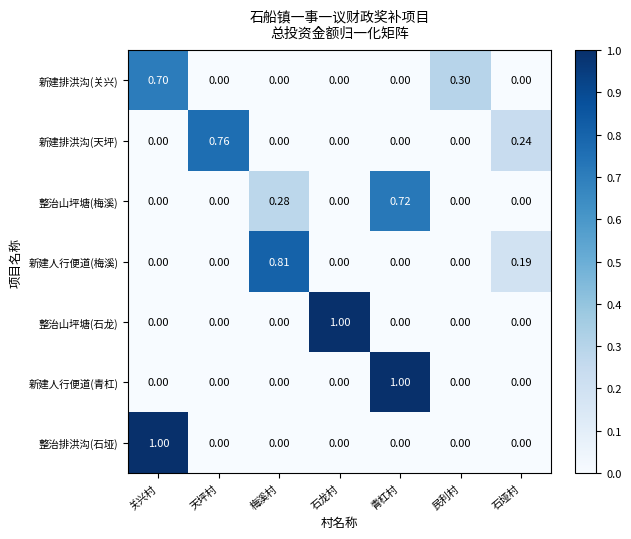

Between 天坪村 and 石垭村, which series saw the biggest shift?

新建排洪沟(天坪)